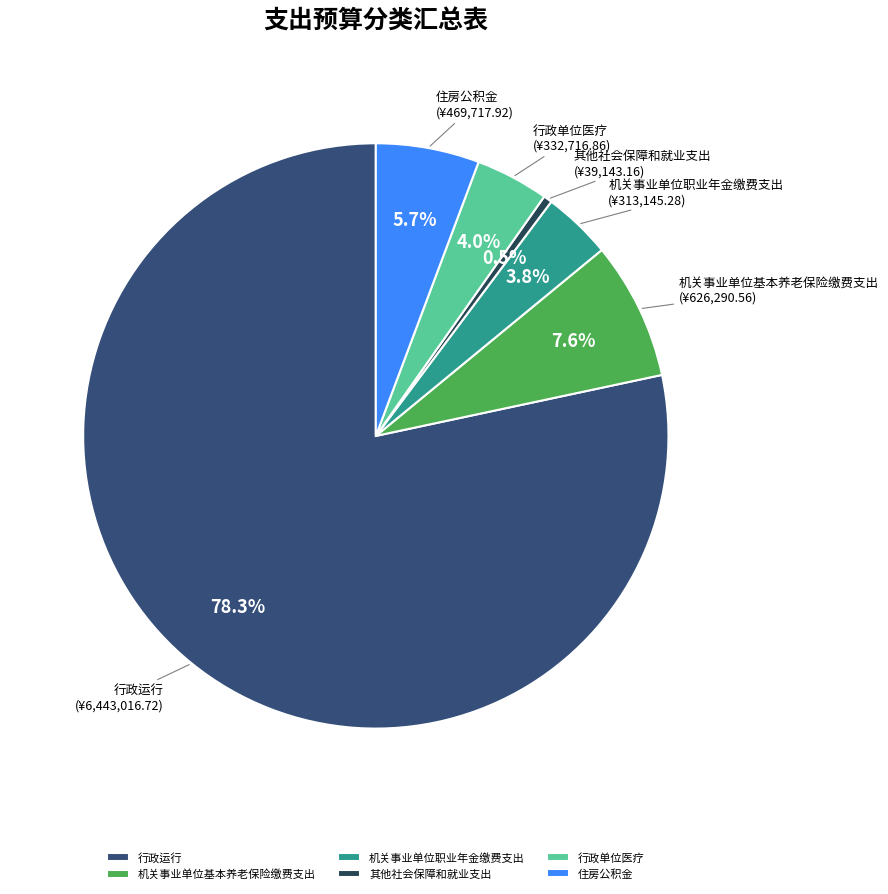

Between 机关事业单位职业年金缴费支出 and 机关事业单位基本养老保险缴费支出, which is larger?

机关事业单位基本养老保险缴费支出